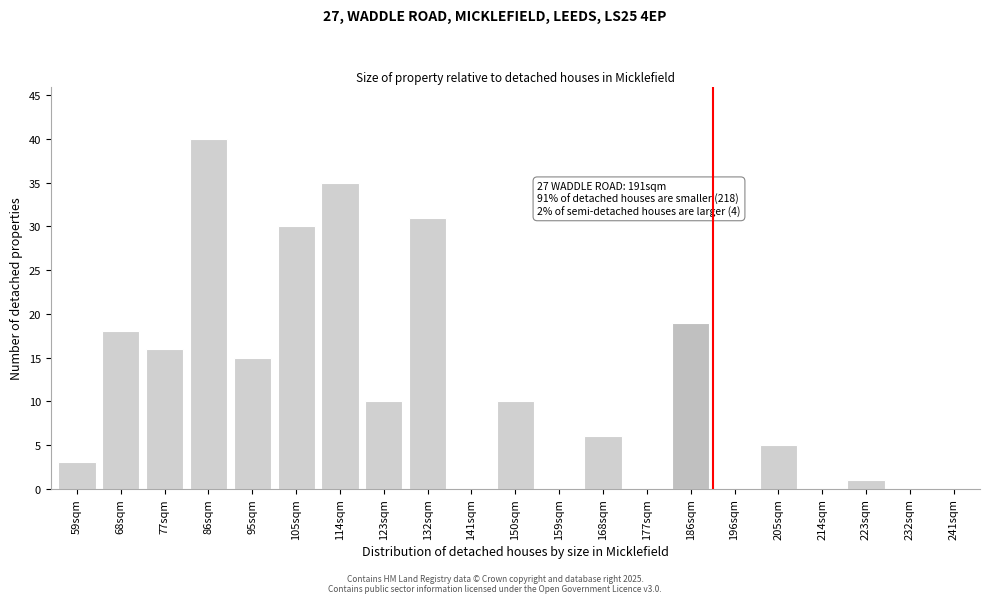

Reading right to left, list all the values displayed in this chart.

241sqm=0	232sqm=0	223sqm=1	214sqm=0	205sqm=5	196sqm=0	186sqm=19	177sqm=0	168sqm=6	159sqm=0	150sqm=10	141sqm=0	132sqm=31	123sqm=10	114sqm=35	105sqm=30	95sqm=15	86sqm=40	77sqm=16	68sqm=18	59sqm=3